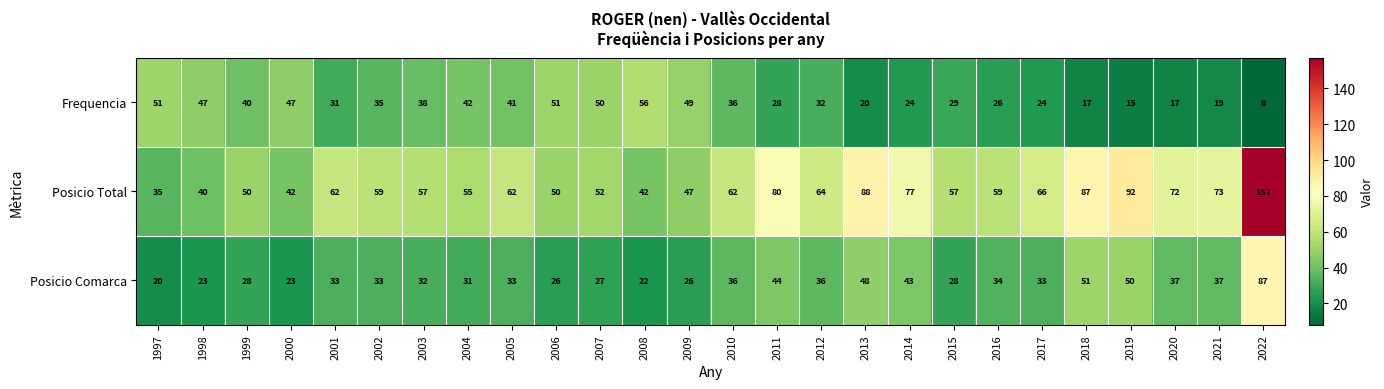

What is the minimum value for Frequencia?

8